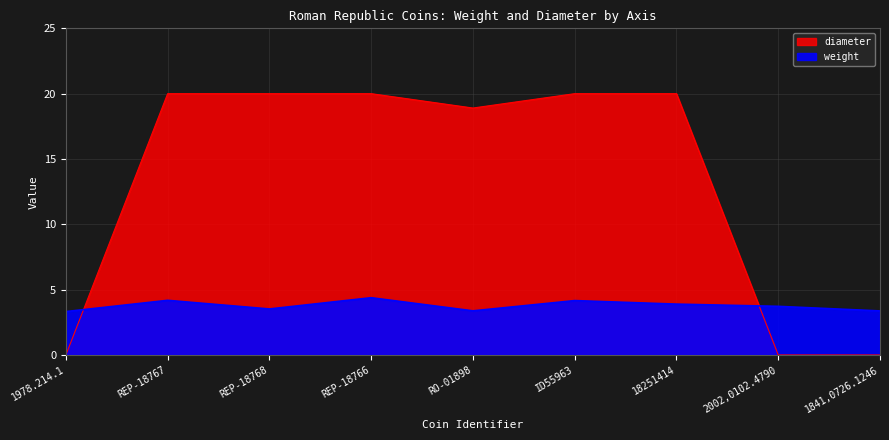

How many interior local peaks does the weight series have?

3